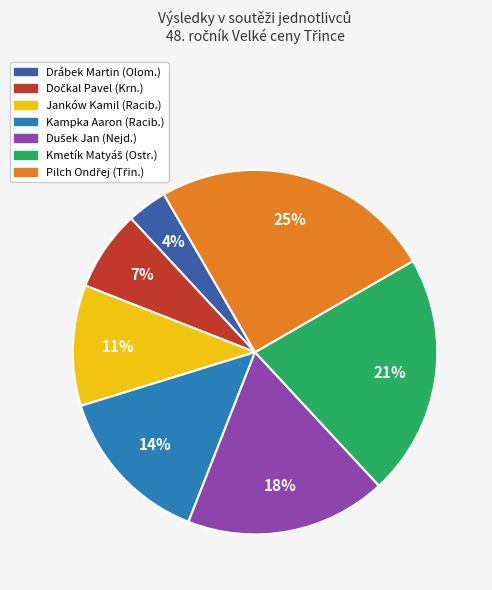

To the nearest percent, what percentage of the pie is Janków Kamil (Racib.)?

11%